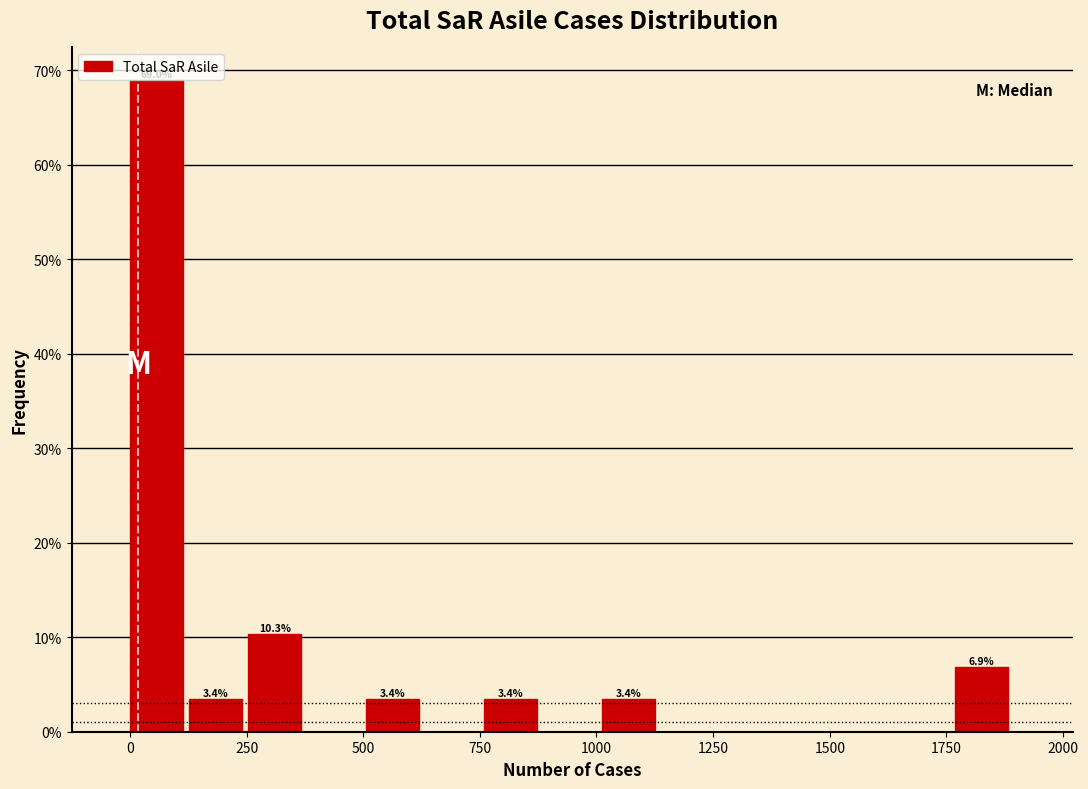

Around what value on the x-axis is the tallest bar? Give the approximate position of its centre, as read against the axis.

50